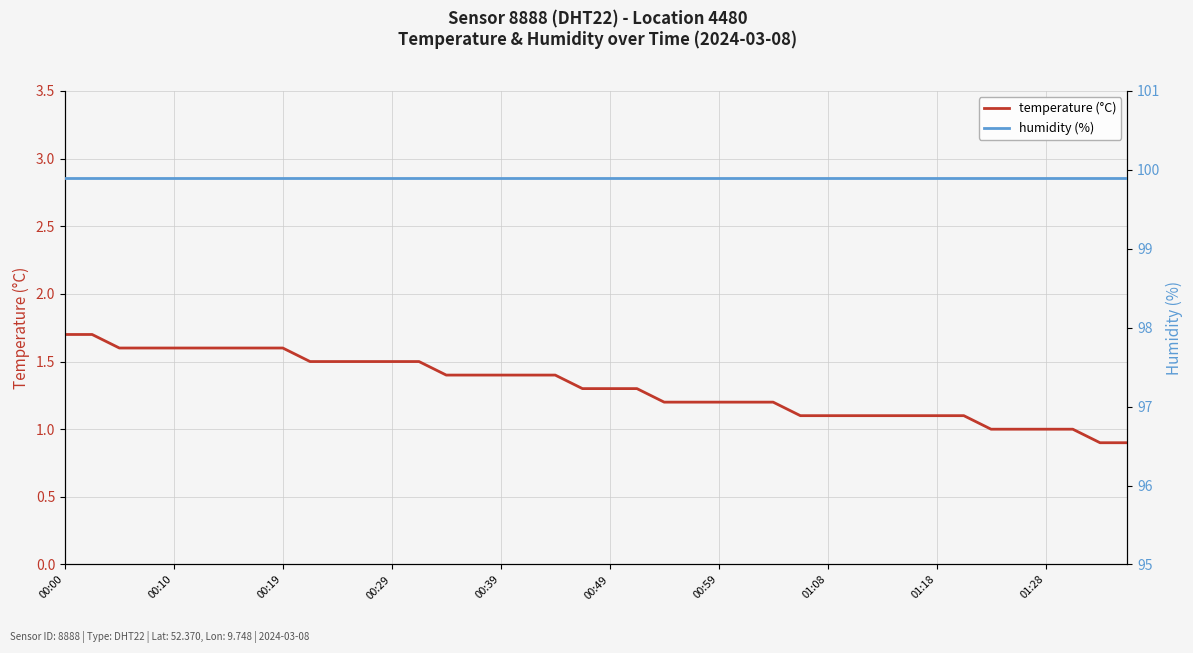

What is the value of the temperature (°C) point at the 30th from the left?

1.1